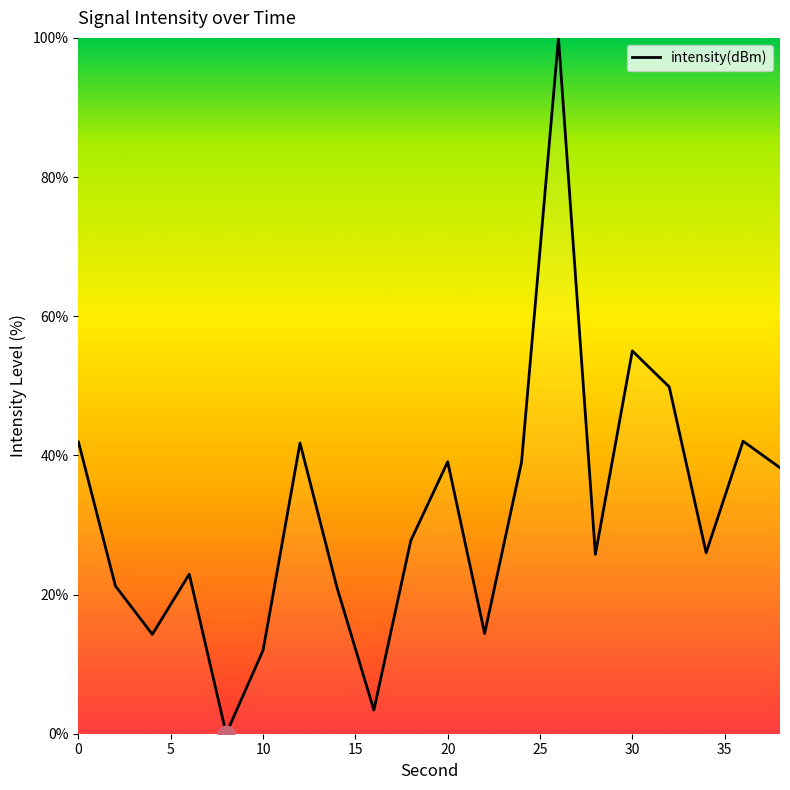

What is the greatest value displayed?

100.0